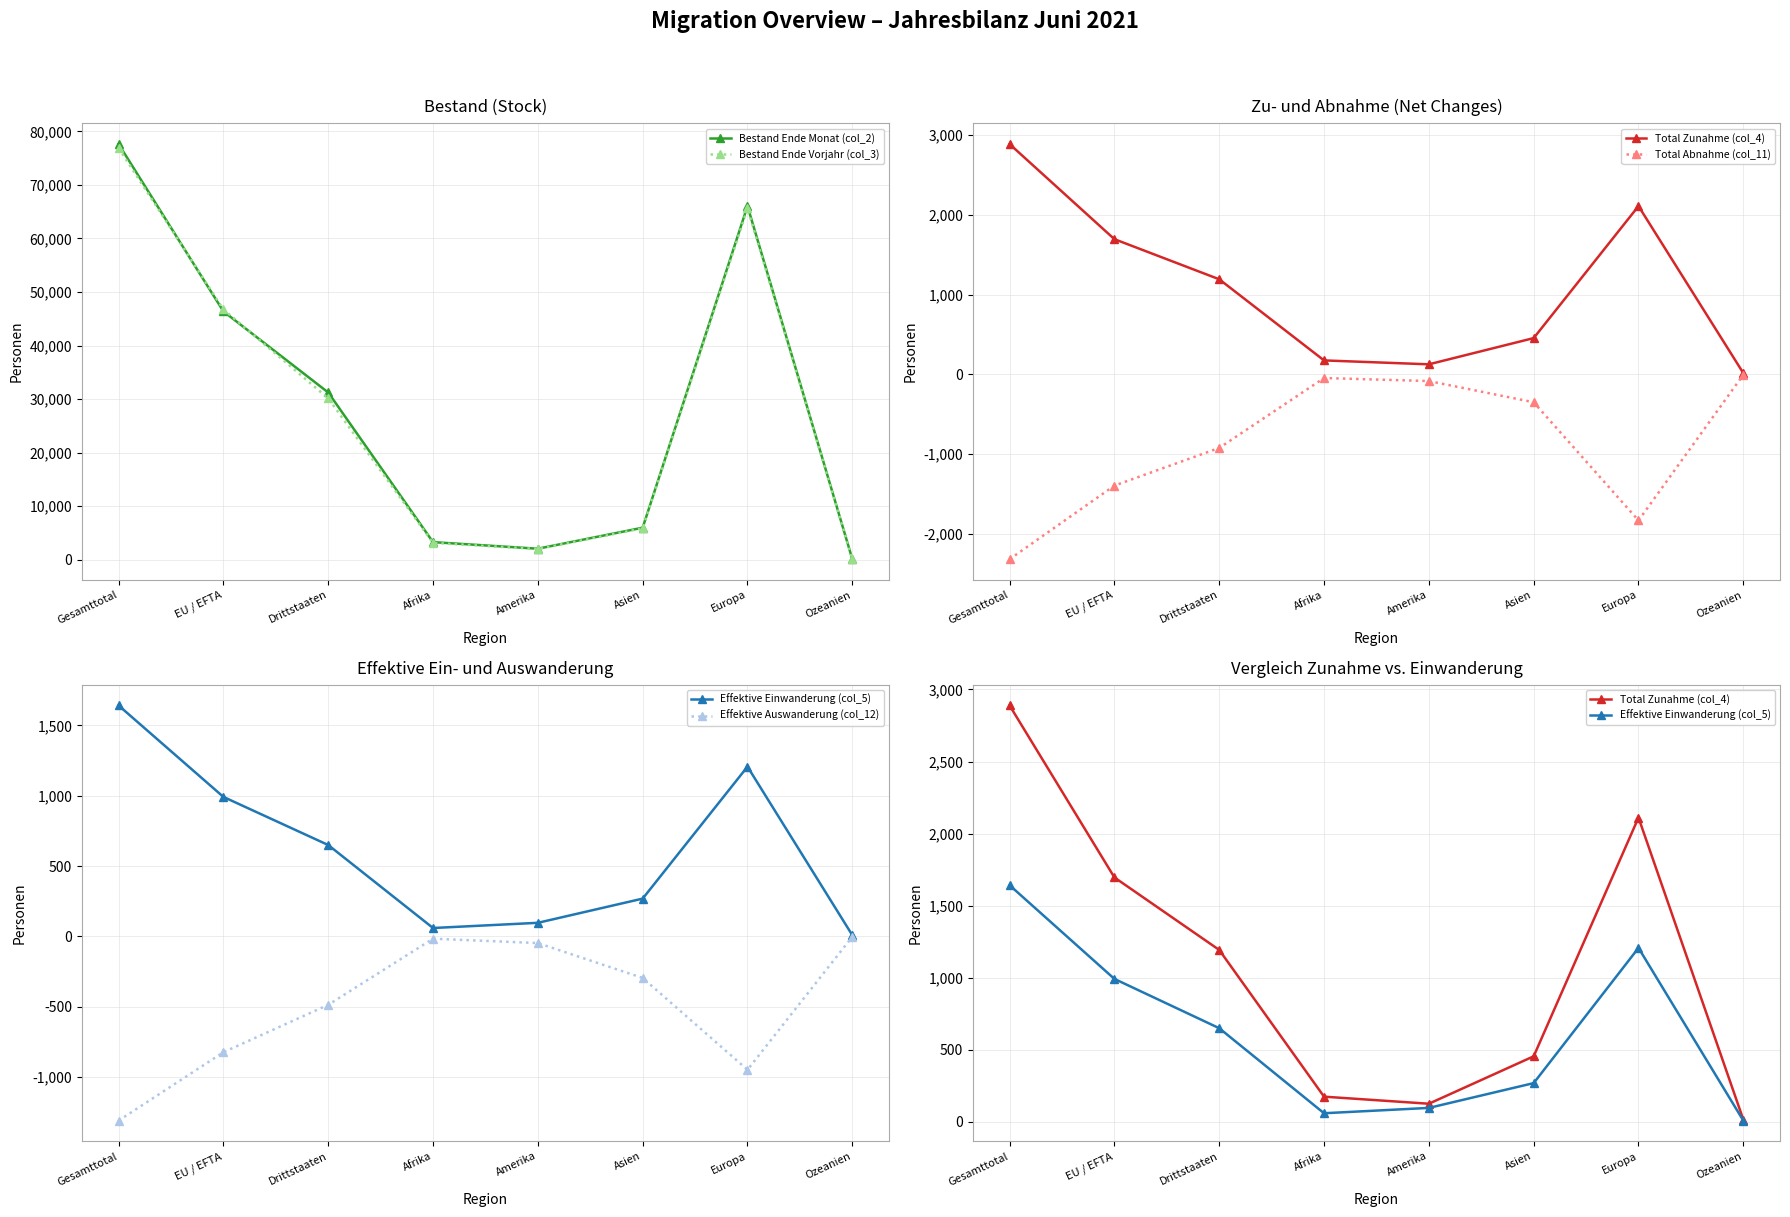

At which label does Bestand Ende Vorjahr (col_3) reach its minimum?

Ozeanien